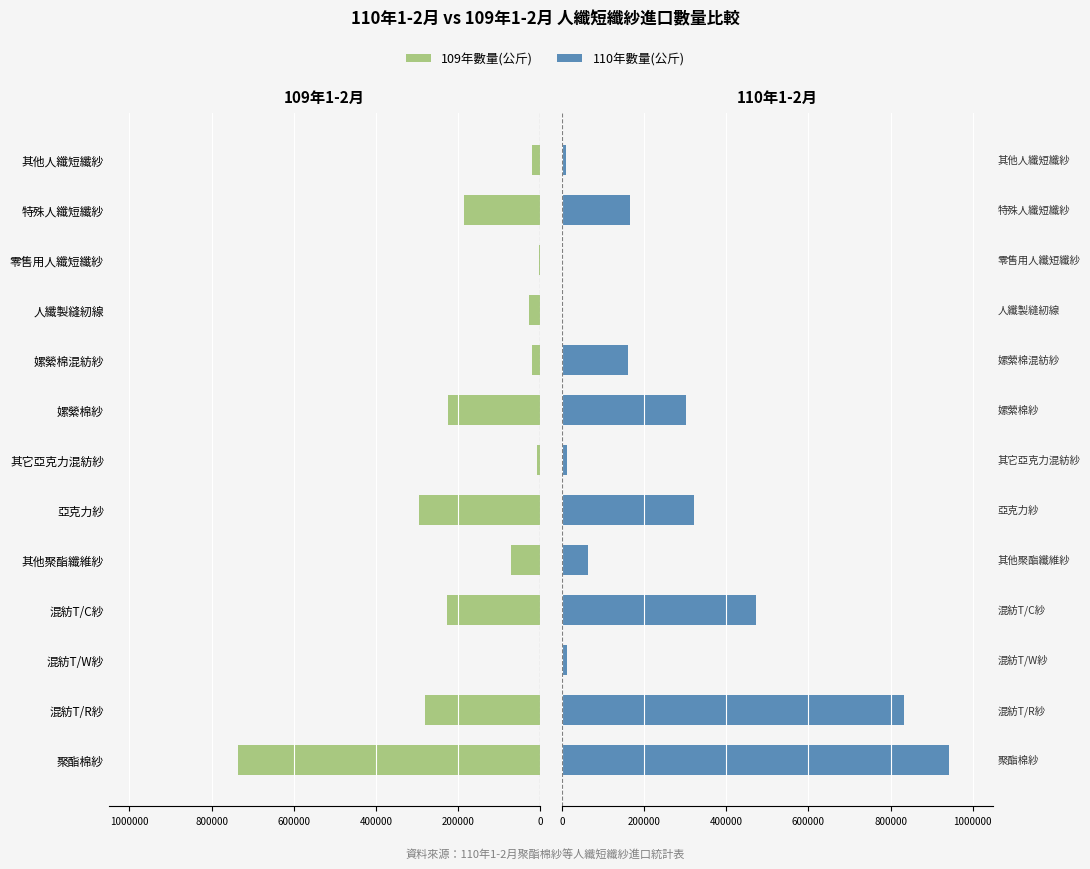

How many categories are shown in the chart?

13